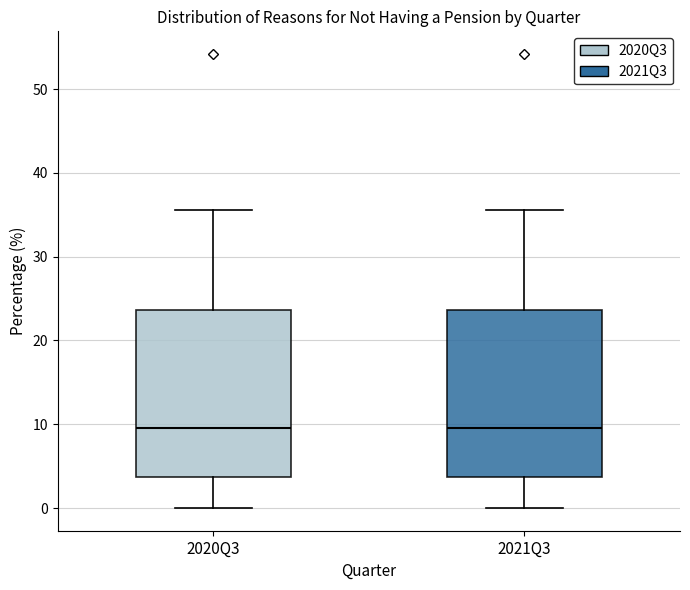

Reading left to right, read every box against the y-axis: the position of its median line, the range the box covers, and the ends of its whiskers. The values are not printed on the chart, so give them approximately, as read against the axis.

2020Q3: median 10, box 4 to 24, whiskers 0 to 36
2021Q3: median 10, box 4 to 24, whiskers 0 to 36